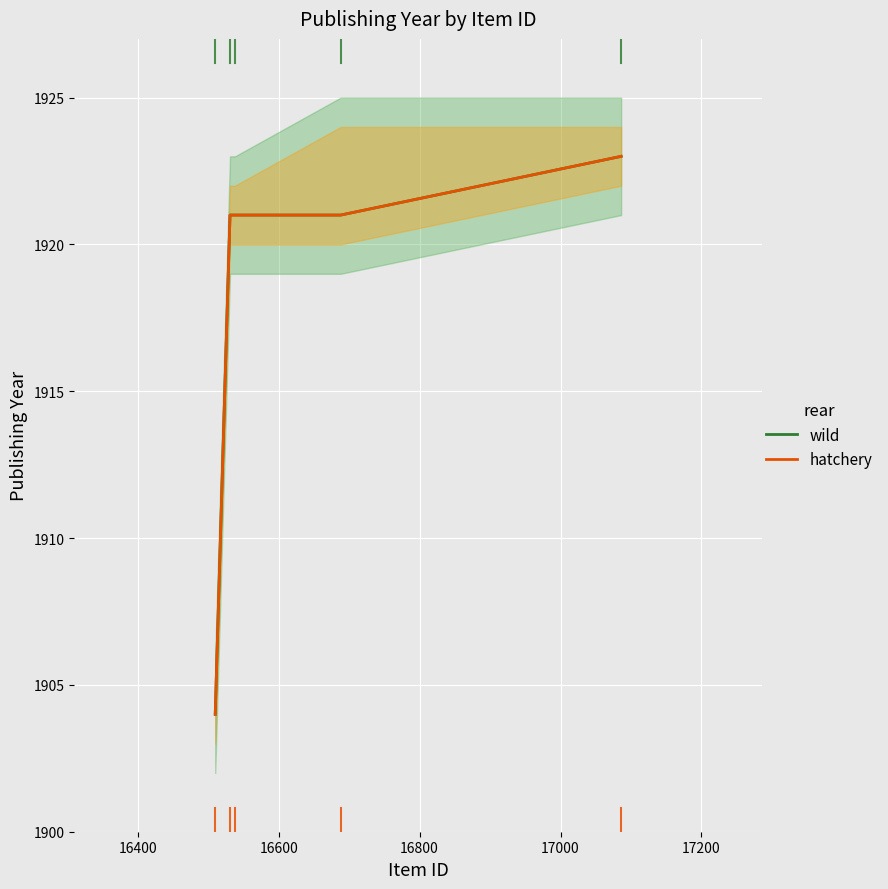

Reading left to right, transcribe all the data shown in this chart.

wild: 1904	1921	1921	1921	1923
hatchery: 1904	1921	1921	1921	1923